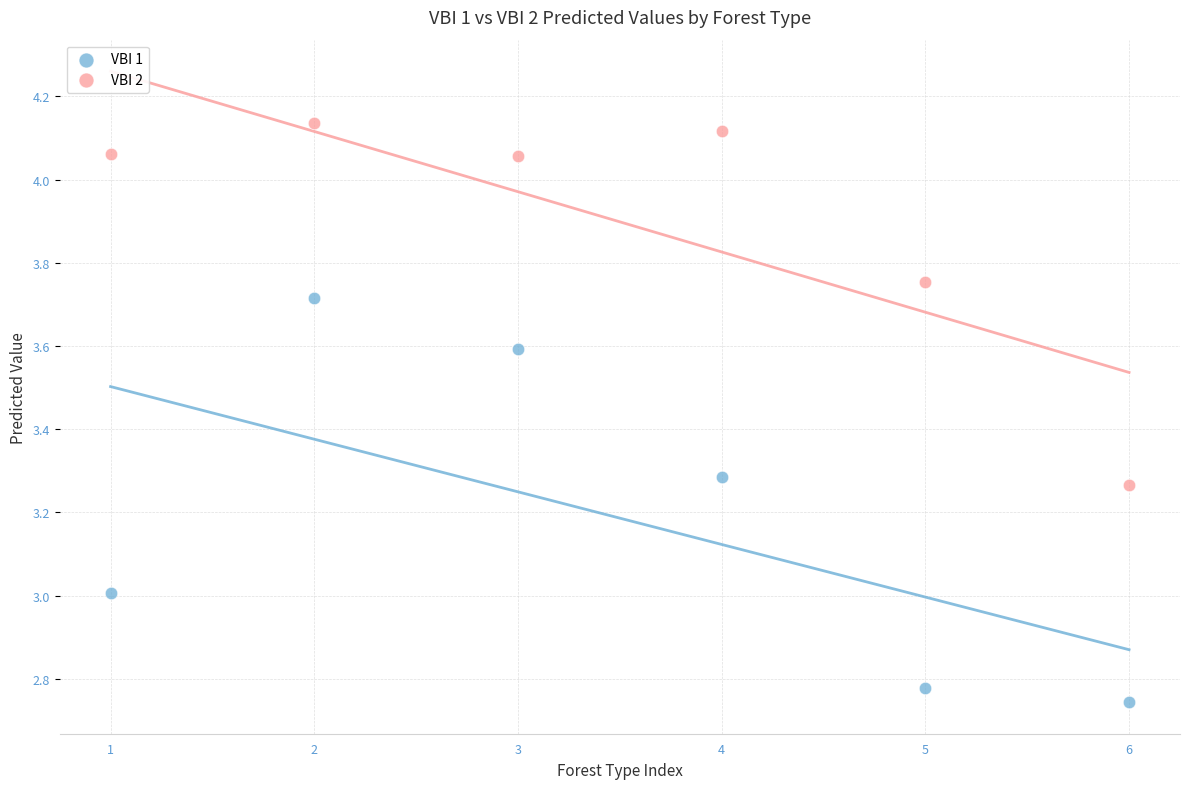

Across all data points, what is the range of Y values (max minus min)?

1.4